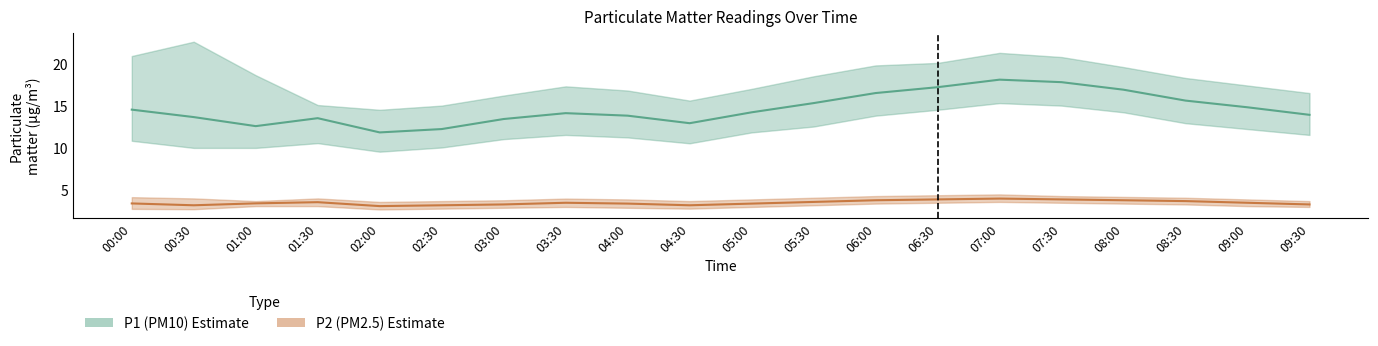

Which series has the largest total across all categories?

P1_hi